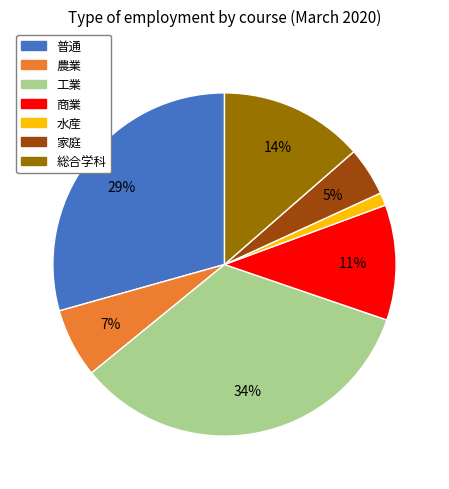

The 水産 slice represents 1% of the pie. True or false?

True